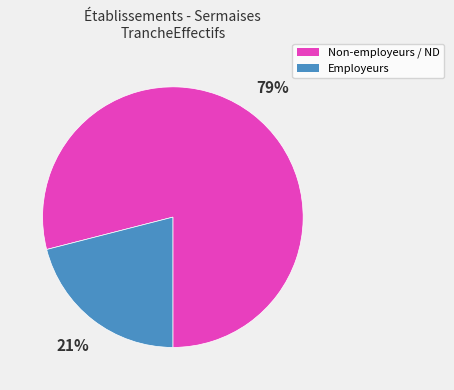

Count the number of slices in the pie.

2